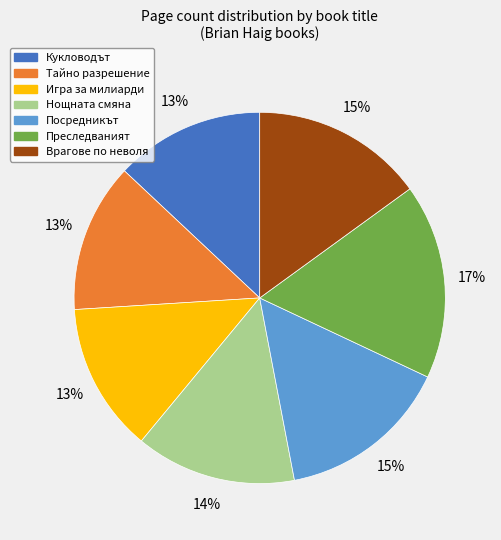

What percentage is the Игра за милиарди slice, to the nearest percent?

13%